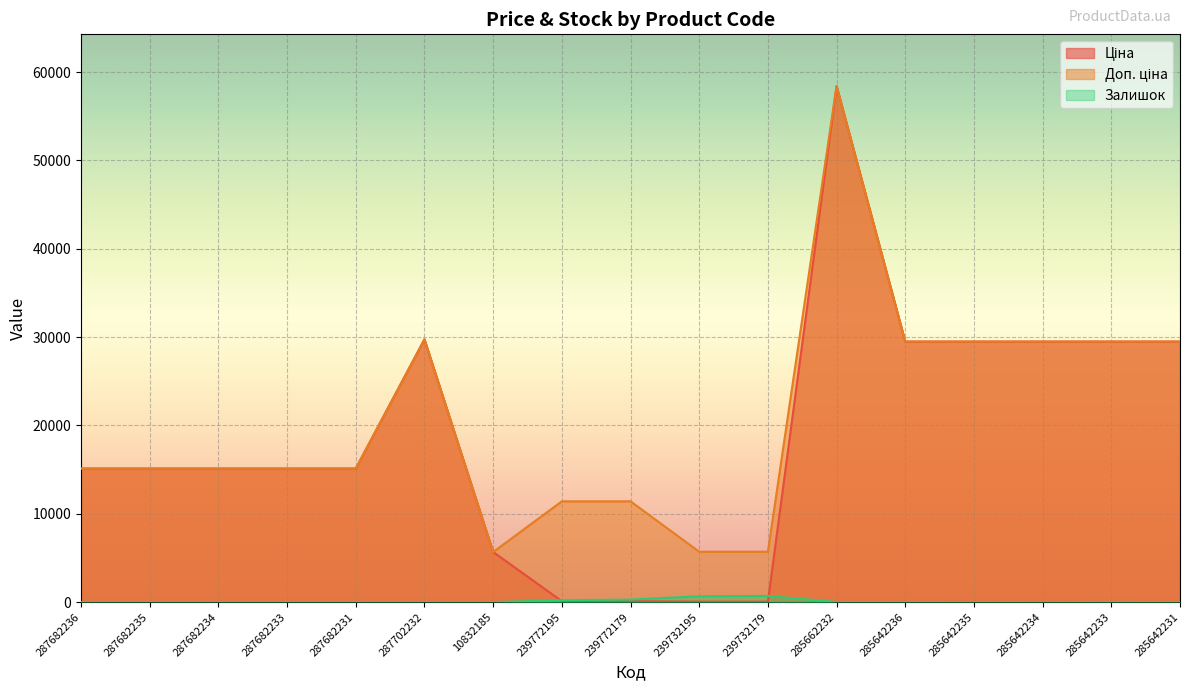

Reading left to right, what are all the values shown in this chart?

Ціна: 287682236=15120.0	287682235=15120.0	287682234=15120.0	287682233=15120.0	287682231=15120.0	287702232=29747.2	10832185=5673.8	239772195=114.1	239772179=114.1	239732195=57.0	239732179=57.0	285662232=58426.5	285642236=29491.5	285642235=29491.5	285642234=29491.5	285642233=29491.5	285642231=29491.5
Доп. ціна: 287682236=15120.0	287682235=15120.0	287682234=15120.0	287682233=15120.0	287682231=15120.0	287702232=29747.2	10832185=5673.8	239772195=11410.0	239772179=11410.0	239732195=5705.0	239732179=5705.0	285662232=58426.5	285642236=29491.5	285642235=29491.5	285642234=29491.5	285642233=29491.5	285642231=29491.5
Залишок: 287682236=0.0	287682235=0.0	287682234=0.0	287682233=0.0	287682231=0.0	287702232=0.0	10832185=4.0	239772195=218.0	239772179=290.0	239732195=665.0	239732179=702.0	285662232=14.0	285642236=14.0	285642235=13.0	285642234=9.0	285642233=16.0	285642231=11.0